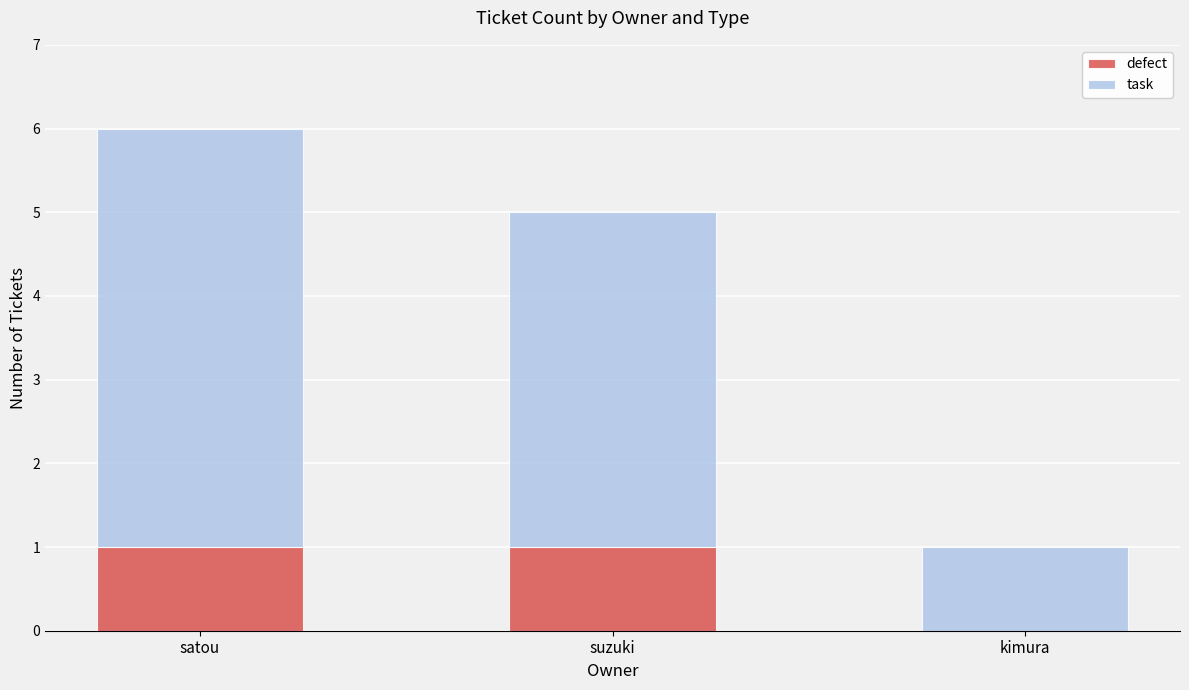

True or false: defect has a value of 1 at suzuki.

True